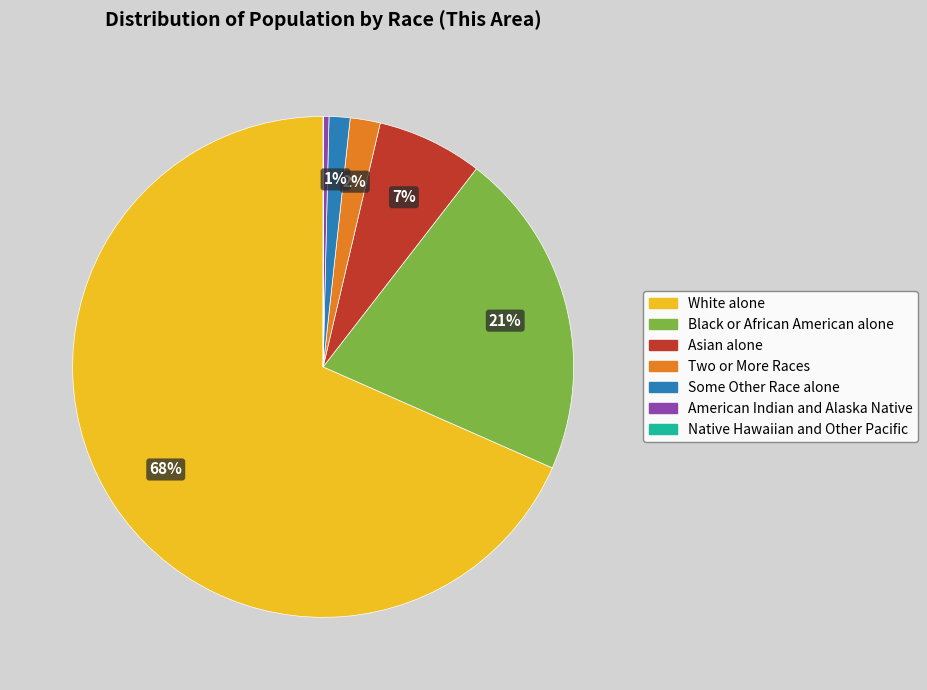

Is the sum of Black or African American alone and White alone greater than half?

Yes